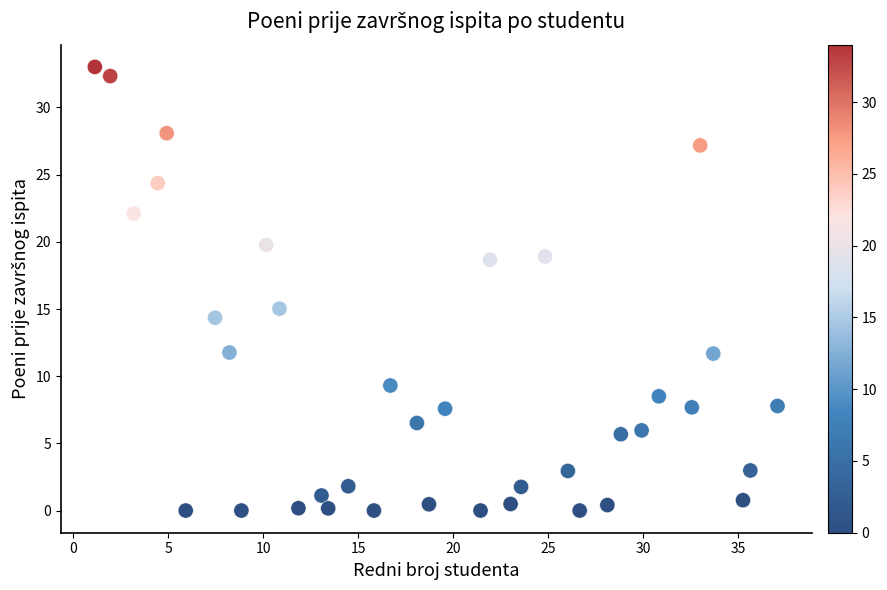

What Y value in the scatter plot is closest to 16?

15.0